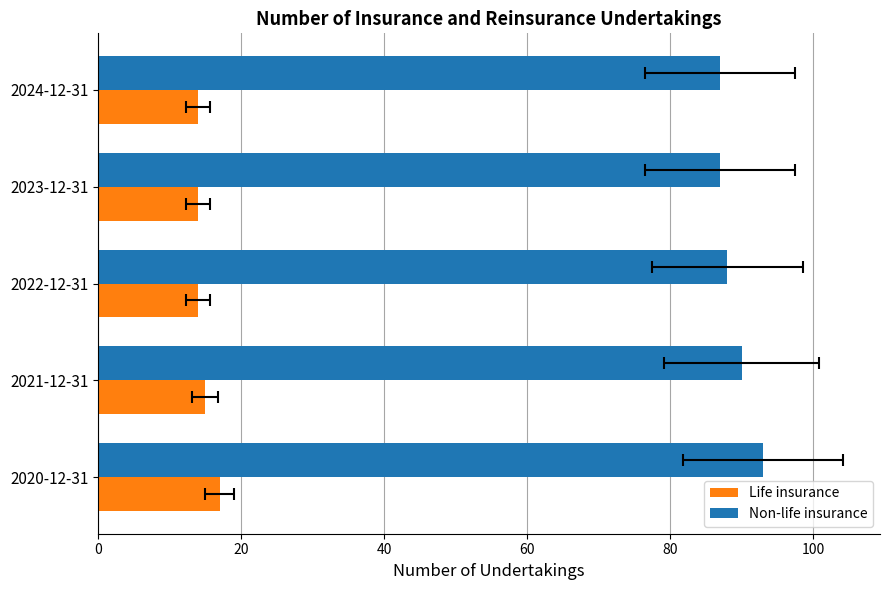

Rank the series at 2020-12-31 from highest to lowest value.

Non-life insurance, Life insurance